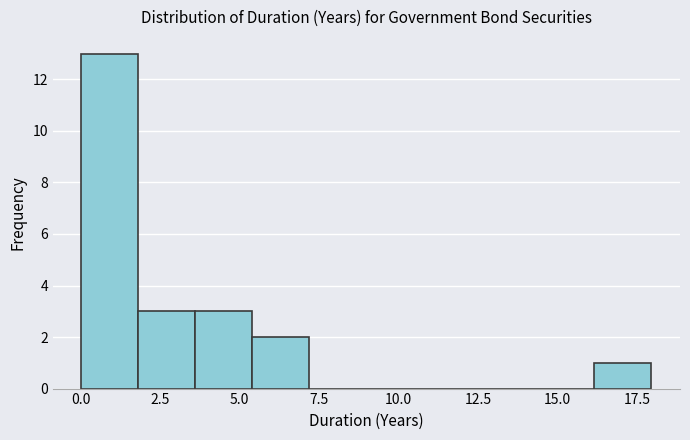

Around what value on the x-axis is the tallest bar? Give the approximate position of its centre, as read against the axis.

1.0